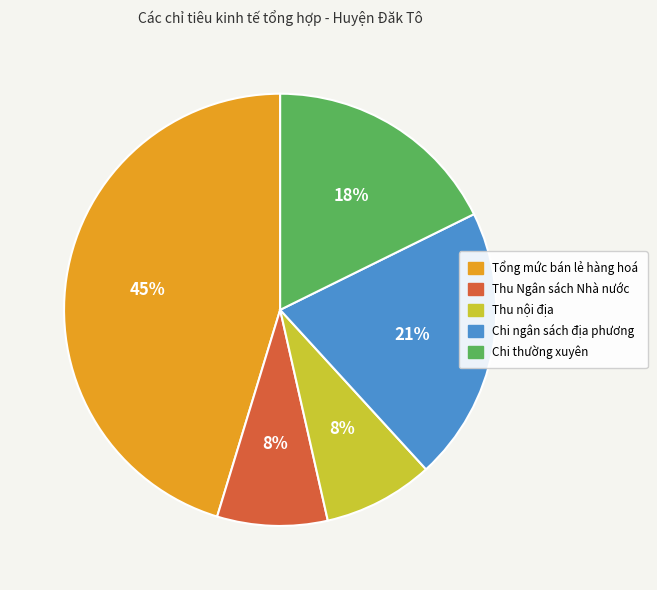

What is the ratio of the value at Thu nội địa to the value at Chi ngân sách địa phương?

0.4